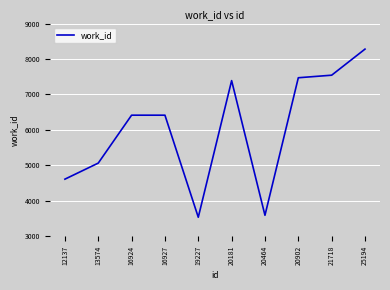

The value at 21718 is 7543. True or false?

True